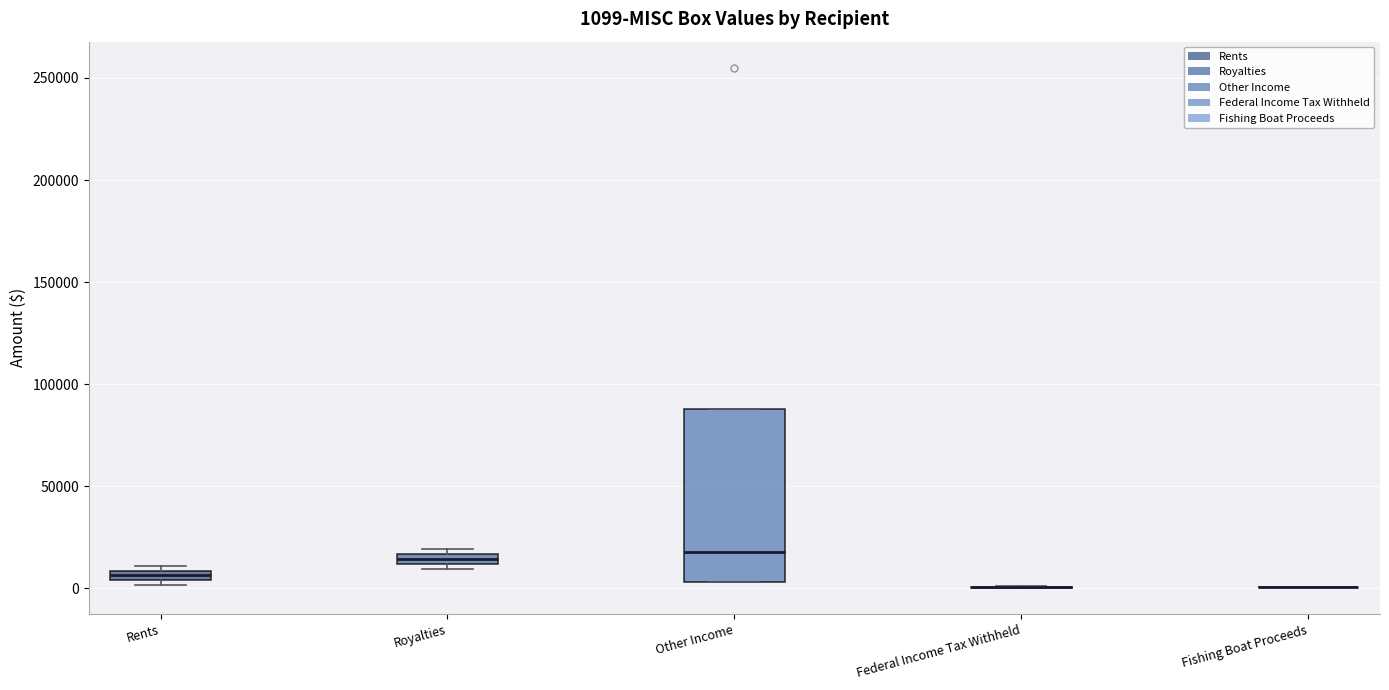

Comparing the boxes themselves (not the whiskers), which one is the tallest?

Other Income